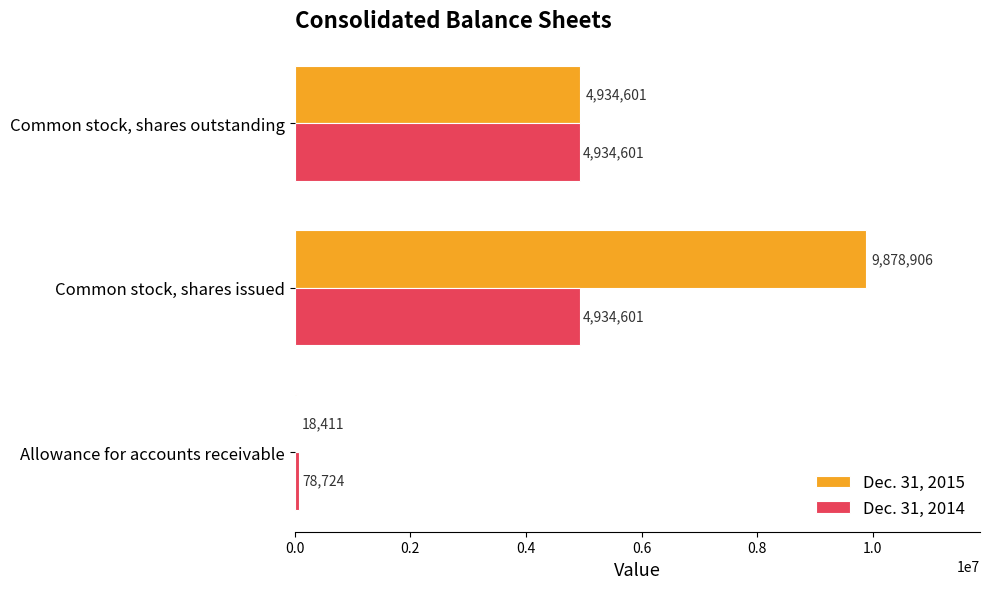

How many Dec. 31, 2015 values are between 18411 and 9878906?

3